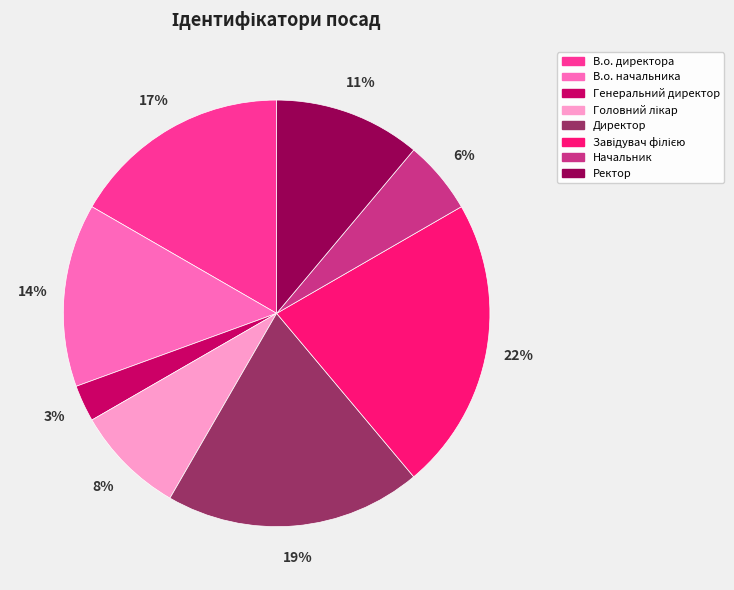

To the nearest percent, what is the difference between the largest and smallest slice percentages?

19%